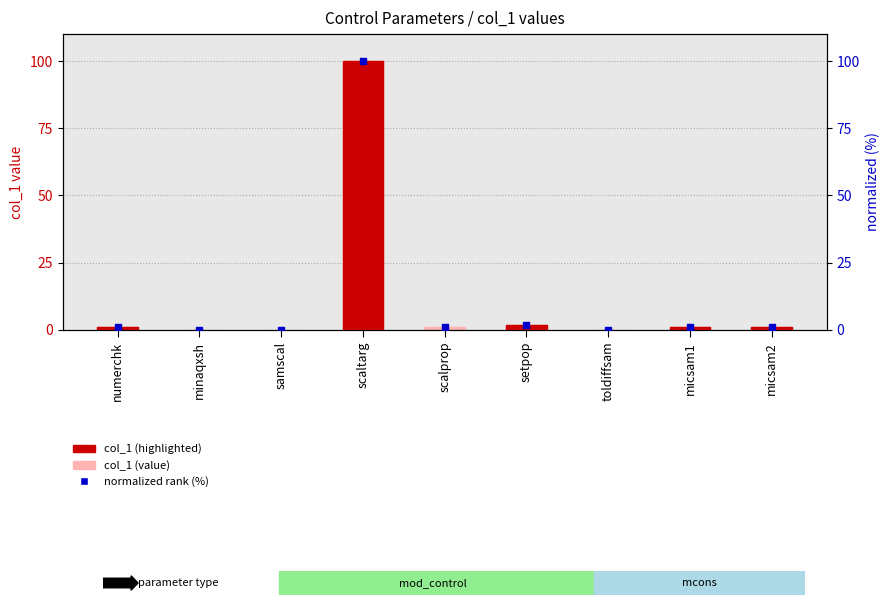

What is the total value across all series at scalprop?

1.9